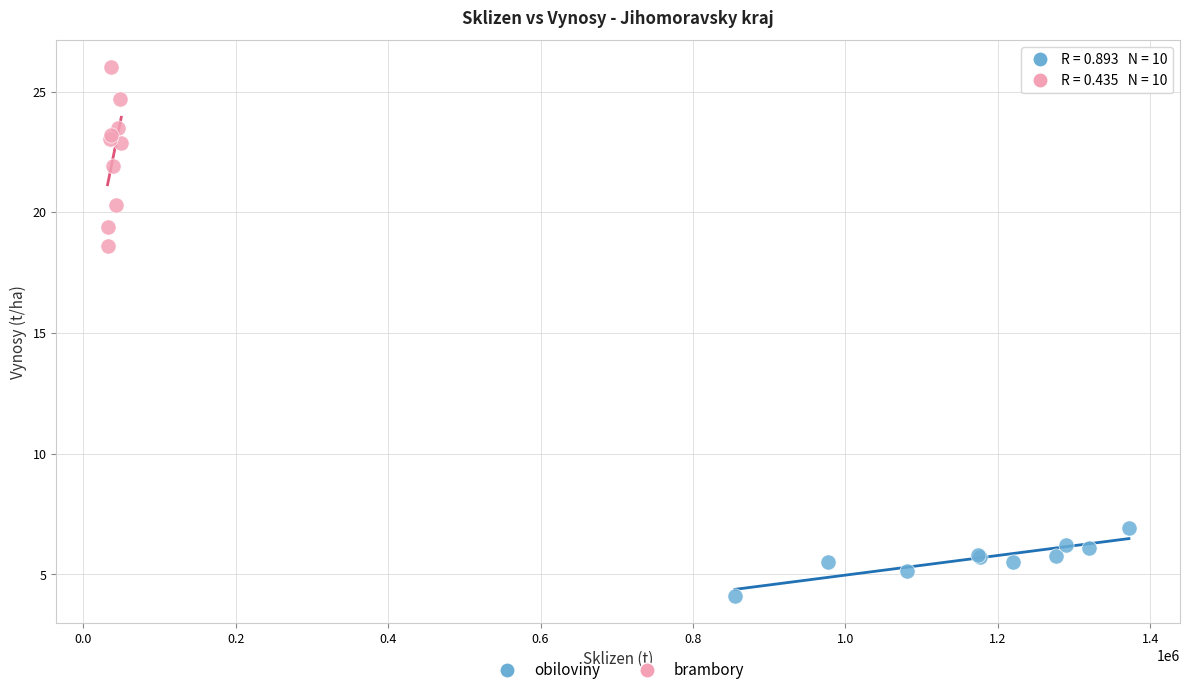

Which series reaches the maximum Y coordinate?

brambory